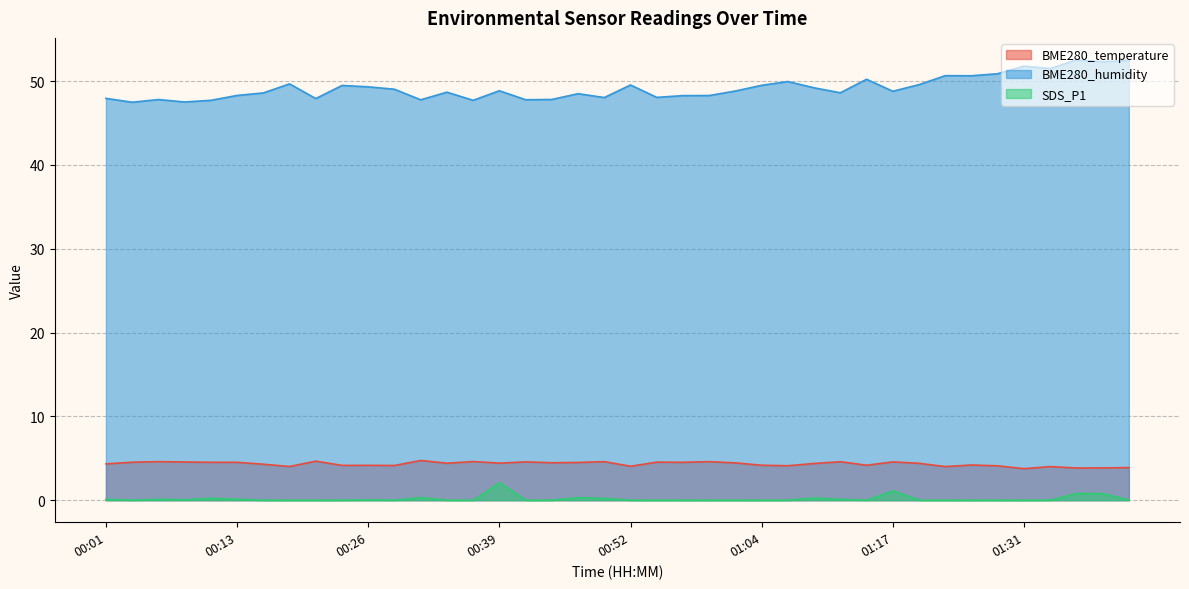

What are all the series names shown in the legend?

BME280_temperature, BME280_humidity, SDS_P1